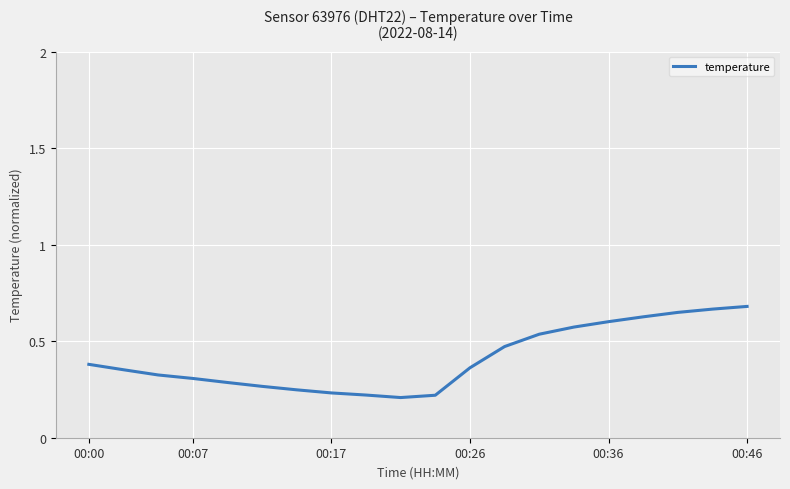

Does the chart display data point markers on the line(s)?

No